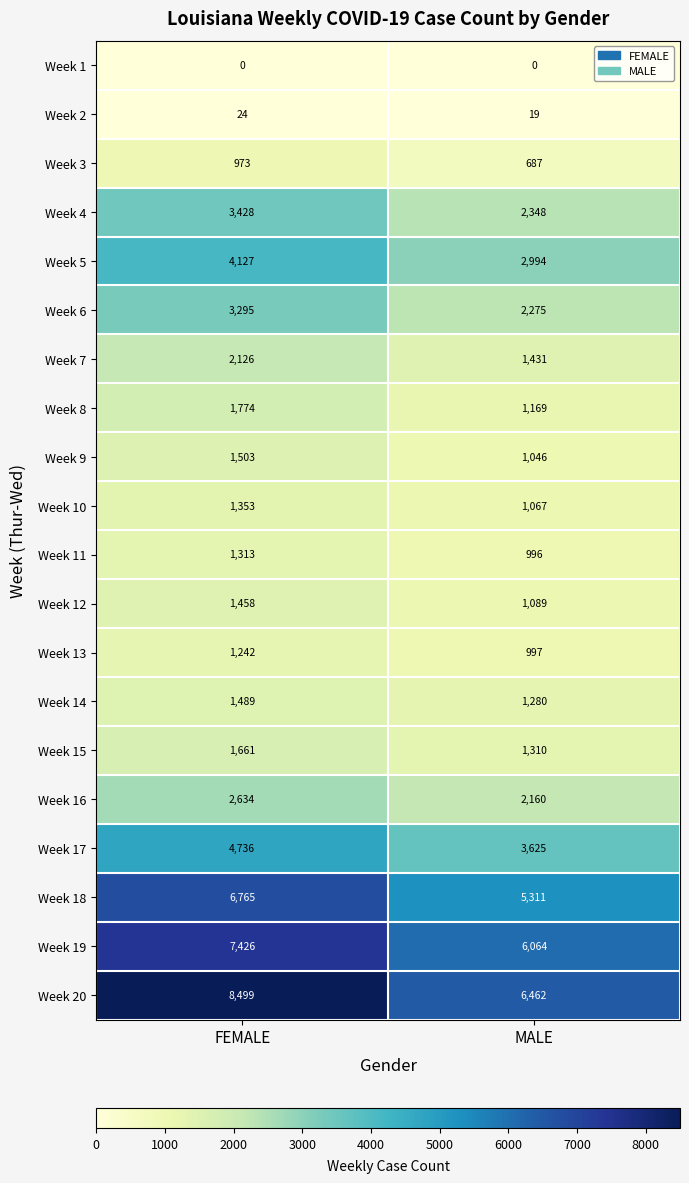

What is the difference between the highest and lowest values at MALE?

6462